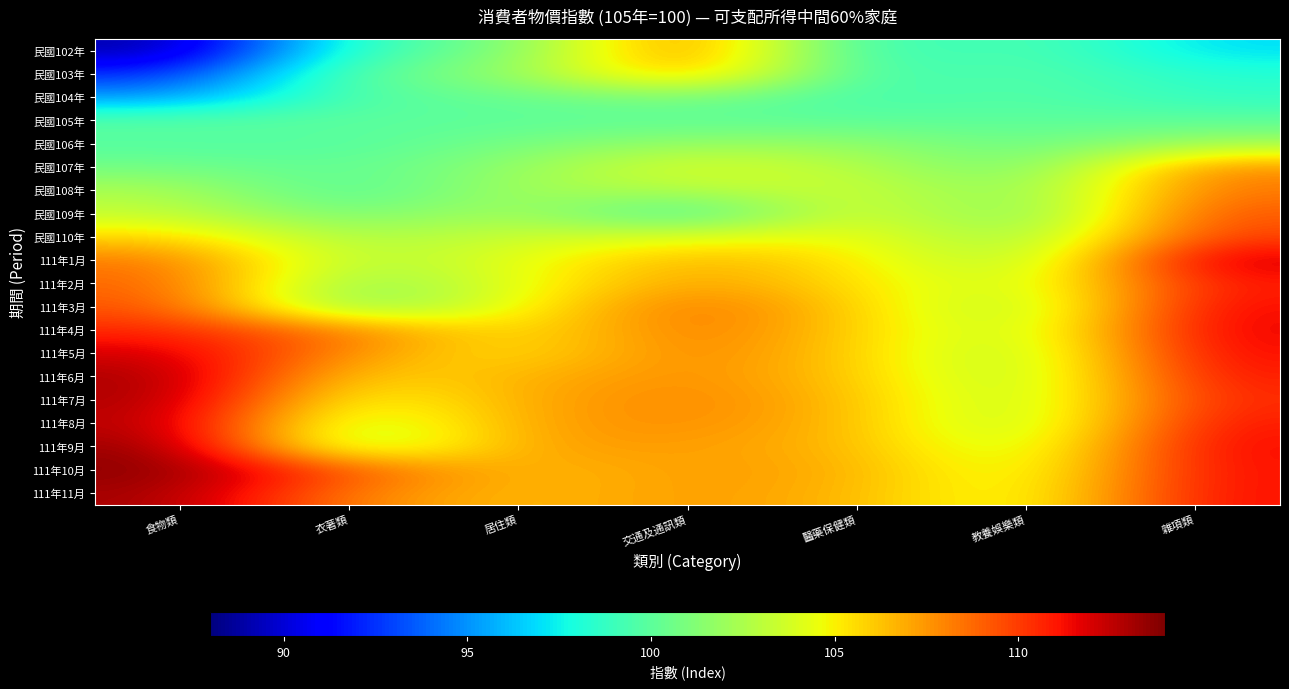

Reading left to right, list all the values displayed in this chart.

民國102年: 食物類=88.8	衣著類=99.2	居住類=100.7	交通及通訊類=108.9	醫藥保健類=98.2	教養娛樂類=100.0	雜項類=96.9
民國103年: 食物類=92.2	衣著類=100.3	居住類=101.6	交通及通訊類=107.6	醫藥保健類=98.8	教養娛樂類=99.9	雜項類=98.3
民國104年: 食物類=95.1	衣著類=99.7	居住類=100.3	交通及通訊類=101.2	醫藥保健類=99.1	教養娛樂類=99.9	雜項類=98.6
民國105年: 食物類=100.0	衣著類=100.0	居住類=100.0	交通及通訊類=100.0	醫藥保健類=100.0	教養娛樂類=100.0	雜項類=100.0
民國106年: 食物類=99.7	衣著類=99.7	居住類=100.9	交通及通訊類=101.9	醫藥保健類=101.8	教養娛樂類=100.3	雜項類=102.2
民國107年: 食物類=100.7	衣著類=100.1	居住類=101.8	交通及通訊類=104.3	醫藥保健類=102.9	教養娛樂類=100.4	雜項類=107.9
民國108年: 食物類=102.6	衣著類=99.3	居住類=102.4	交通及通訊類=102.7	醫藥保健類=103.8	教養娛樂類=101.0	雜項類=108.4
民國109年: 食物類=103.3	衣著類=100.5	居住類=102.7	交通及通訊類=98.3	醫藥保健類=104.7	教養娛樂類=100.3	雜項類=109.4
民國110年: 食物類=105.9	衣著類=102.3	居住類=103.6	交通及通訊類=104.2	醫藥保健類=104.9	教養娛樂類=101.4	雜項類=109.9
111年1月: 食物類=108.4	衣著類=102.5	居住類=104.3	交通及通訊類=106.9	醫藥保健類=105.3	教養娛樂類=102.0	雜項類=112.4
111年2月: 食物類=109.0	衣著類=101.1	居住類=104.3	交通及通訊類=107.5	醫藥保健類=105.5	教養娛樂類=103.0	雜項類=111.0
111年3月: 食物類=109.5	衣著類=100.6	居住類=104.6	交通及通訊類=108.9	醫藥保健類=105.9	教養娛樂類=102.1	雜項類=111.5
111年4月: 食物類=110.6	衣著類=108.3	居住類=104.8	交通及通訊類=108.7	醫藥保健類=105.9	教養娛樂類=102.6	雜項類=111.7
111年5月: 食物類=112.2	衣著類=107.5	居住類=105.1	交通及通訊類=108.3	醫藥保健類=106.0	教養娛樂類=102.2	雜項類=111.5
111年6月: 食物類=113.2	衣著類=105.5	居住類=106.6	交通及通訊類=107.9	醫藥保健類=106.2	教養娛樂類=102.2	雜項類=111.1
111年7月: 食物類=113.1	衣著類=104.0	居住類=106.9	交通及通訊類=108.1	醫藥保健類=106.5	教養娛樂類=102.3	雜項類=110.6
111年8月: 食物類=112.8	衣著類=102.5	居住類=107.2	交通及通訊類=107.8	醫藥保健類=106.5	教養娛樂類=102.2	雜項類=111.1
111年9月: 食物類=113.6	衣著類=101.8	居住類=107.3	交通及通訊類=107.3	醫藥保健類=106.7	教養娛樂類=102.9	雜項類=111.5
111年10月: 食物類=113.8	衣著類=109.3	居住類=106.2	交通及通訊類=107.4	醫藥保健類=106.9	教養娛樂類=103.4	雜項類=111.3
111年11月: 食物類=113.2	衣著類=107.9	居住類=106.4	交通及通訊類=107.4	醫藥保健類=106.7	教養娛樂類=103.7	雜項類=111.3